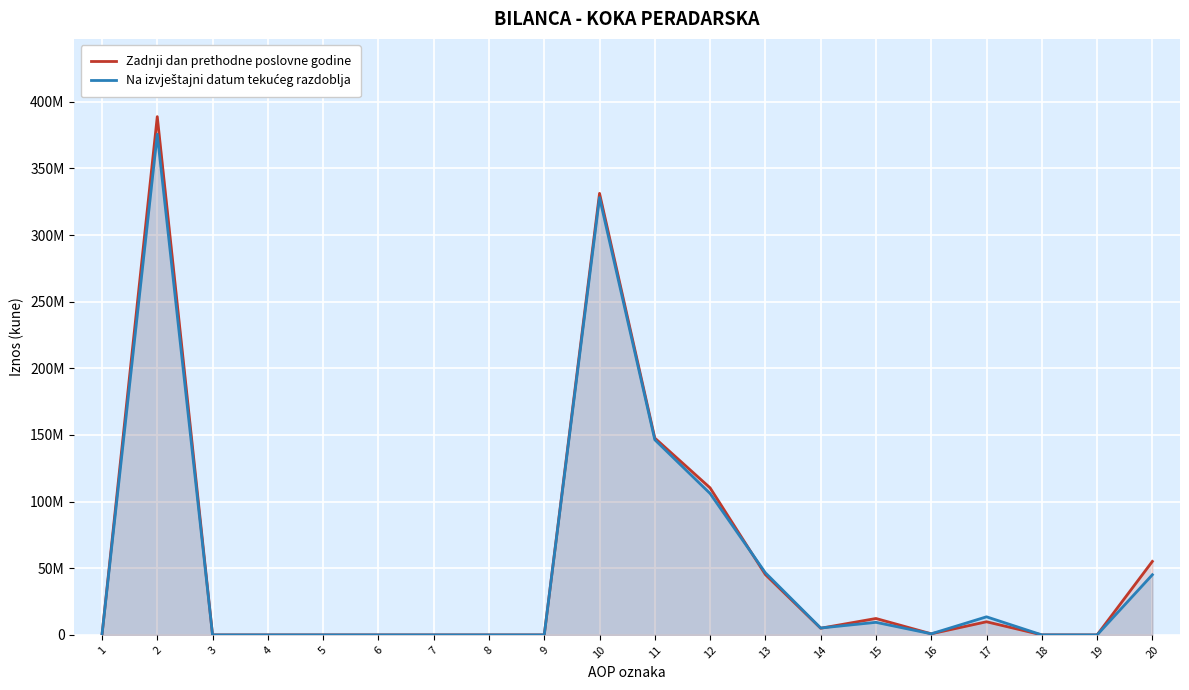

Which category has the lowest value across all series?

1